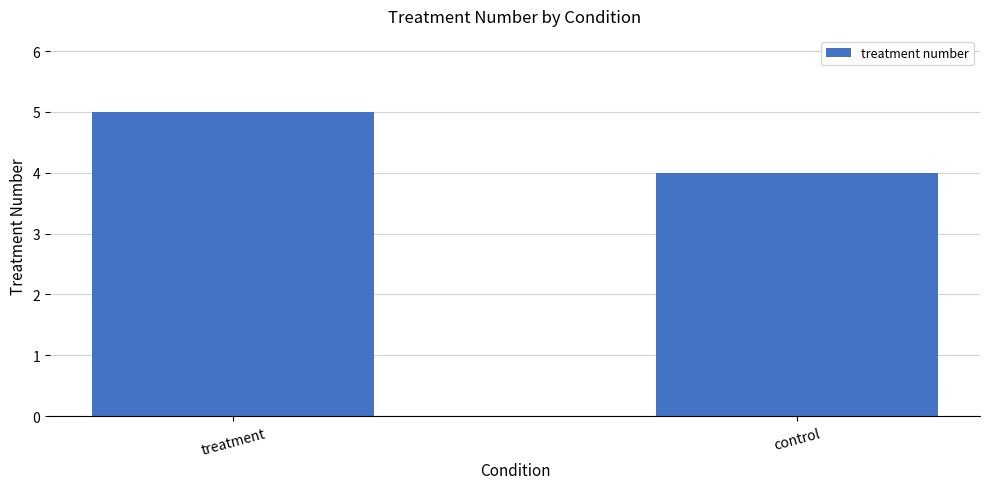

List the labels in order of value, largest first.

treatment, control